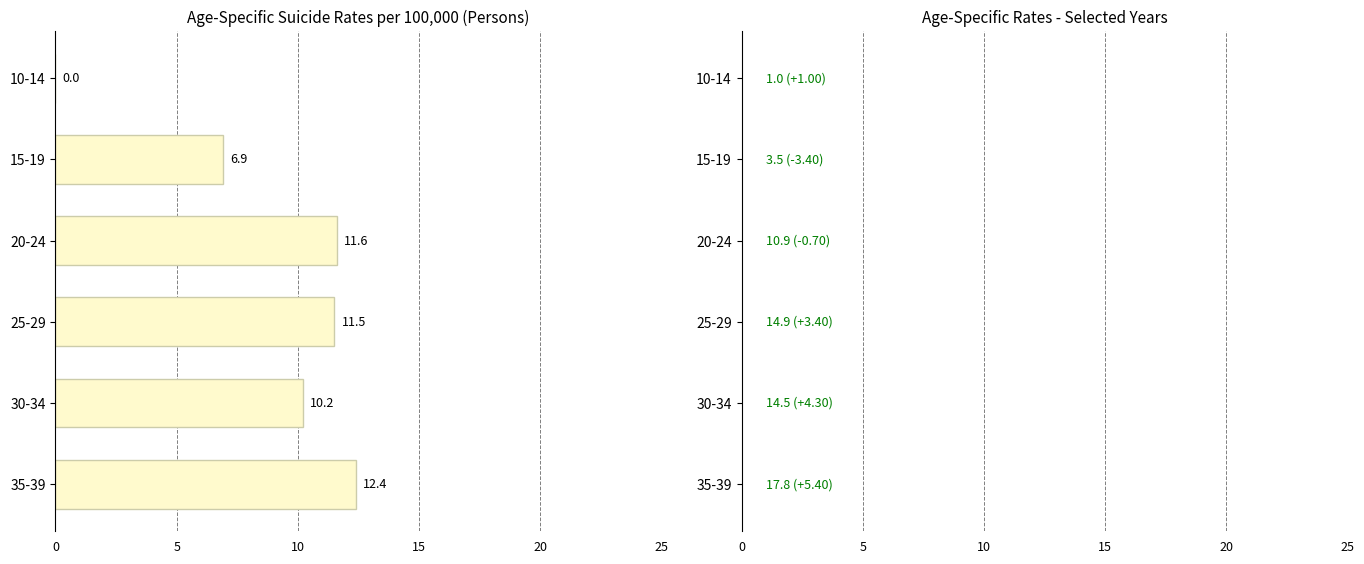

How many categories are shown in the chart?

6